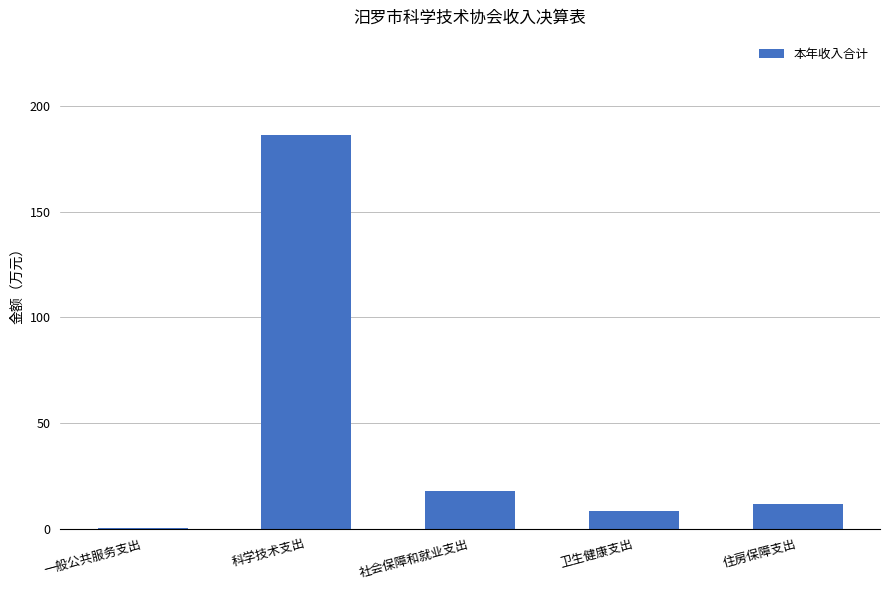

Is it true that the value at 科学技术支出 is 317.6?

False